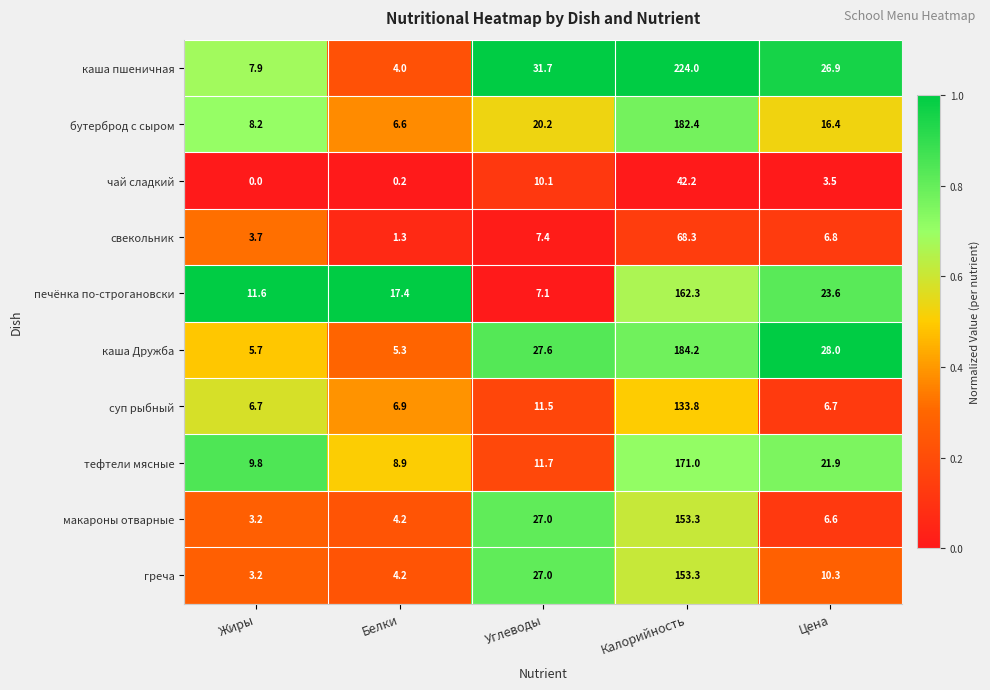

True or false: суп рыбный has a value of 6.7 at Жиры.

True